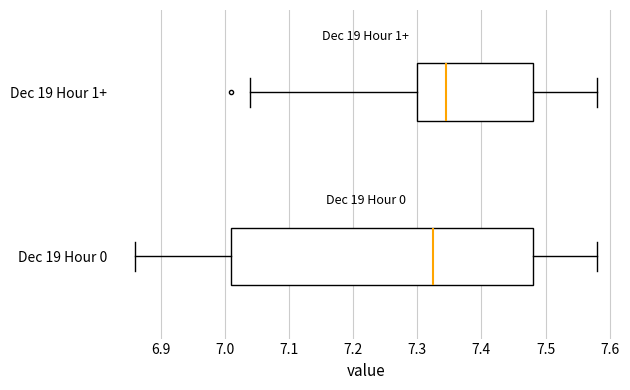

Comparing the boxes themselves (not the whiskers), which one is the widest?

Dec 19 Hour 0